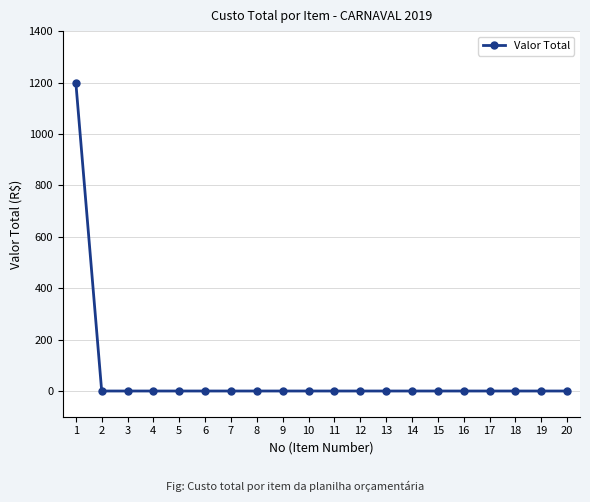

Reading left to right, list all the values displayed in this chart.

1=1200	2=0	3=0	4=0	5=0	6=0	7=0	8=0	9=0	10=0	11=0	12=0	13=0	14=0	15=0	16=0	17=0	18=0	19=0	20=0